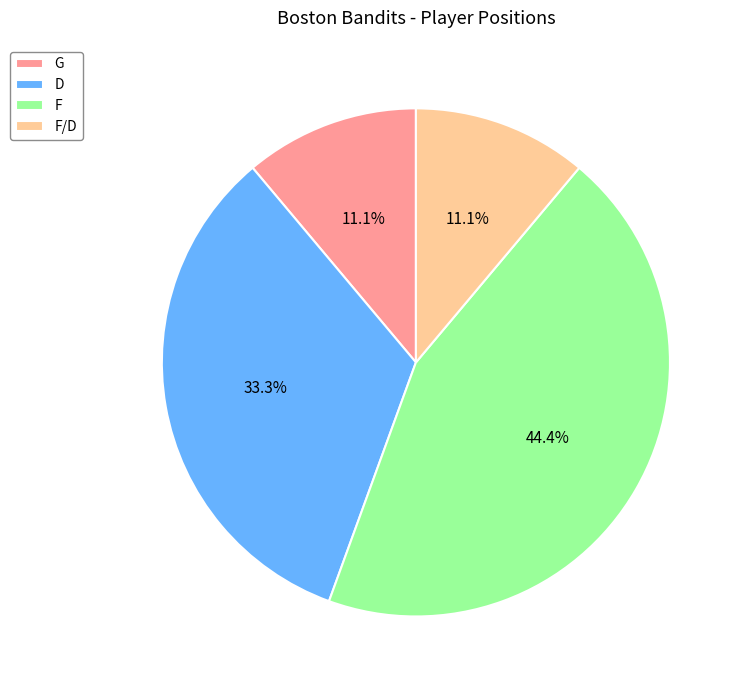

Which has a higher value, F or D?

F